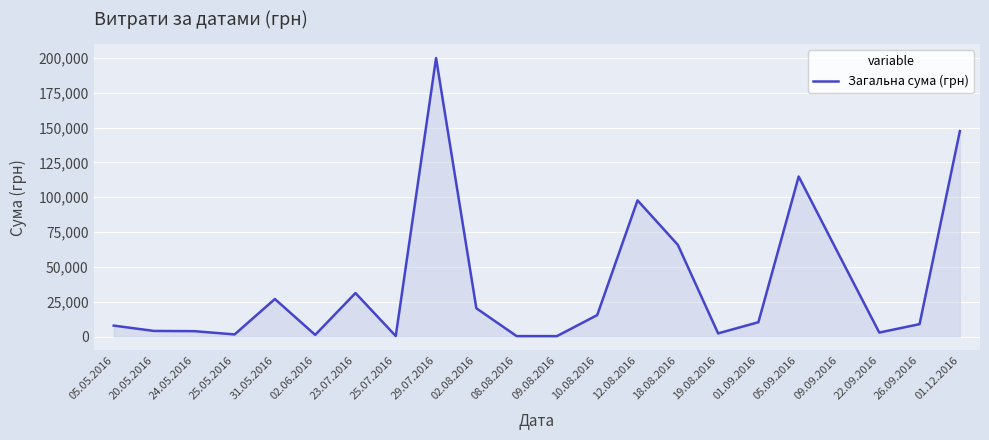

Does the chart have visible grid lines?

Yes